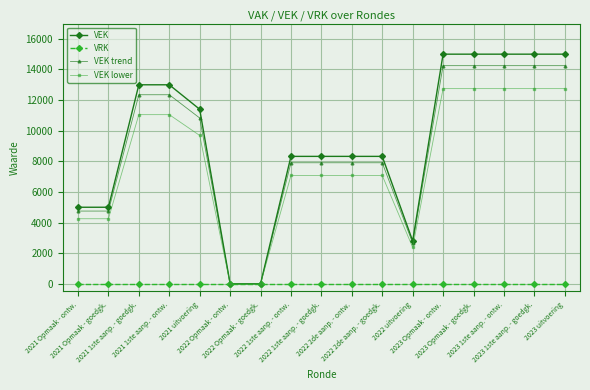

What is the label of the 2nd point from the right?

2023 1ste aanp. - goedgk.